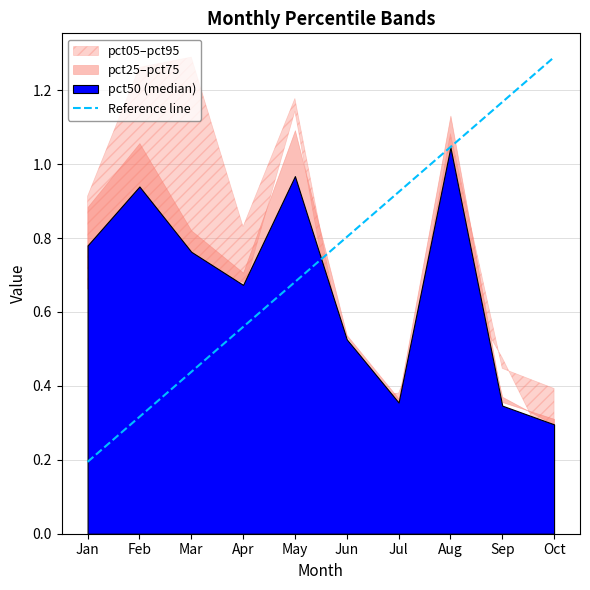

At which category is the sum across all series the highest?

May